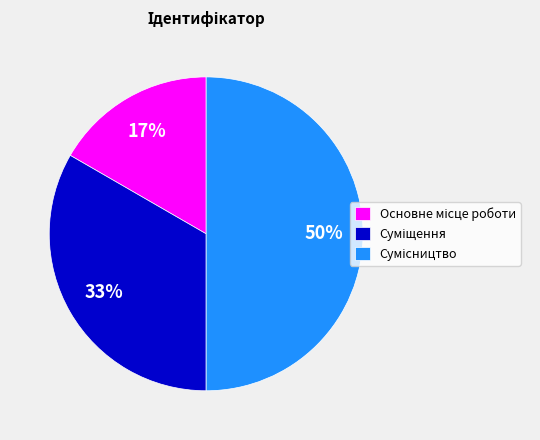

To the nearest percent, what is the average slice percentage?

33%